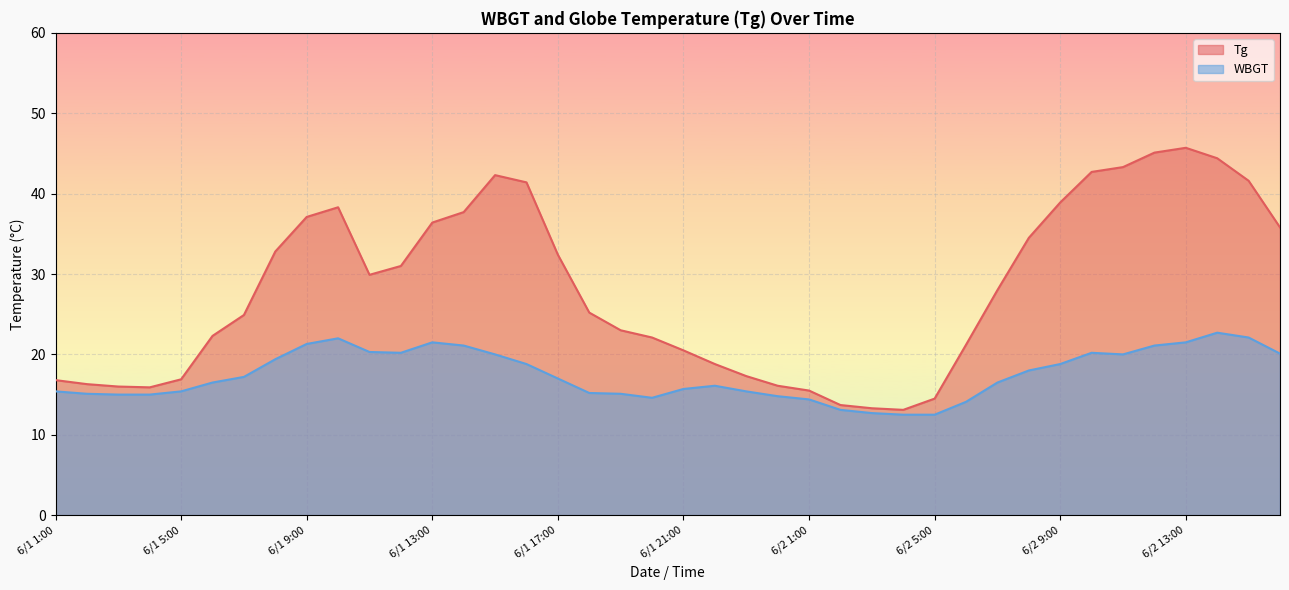

What position from the left is 6/2 8:00?

32